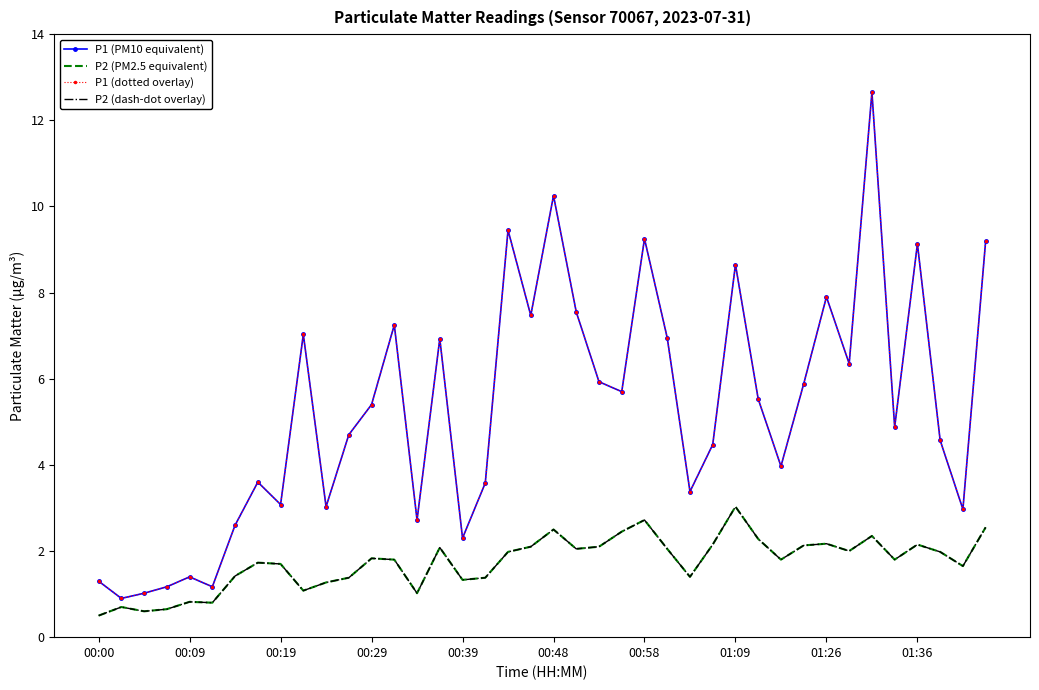

At how many categories does at least one series exceed 9?

6